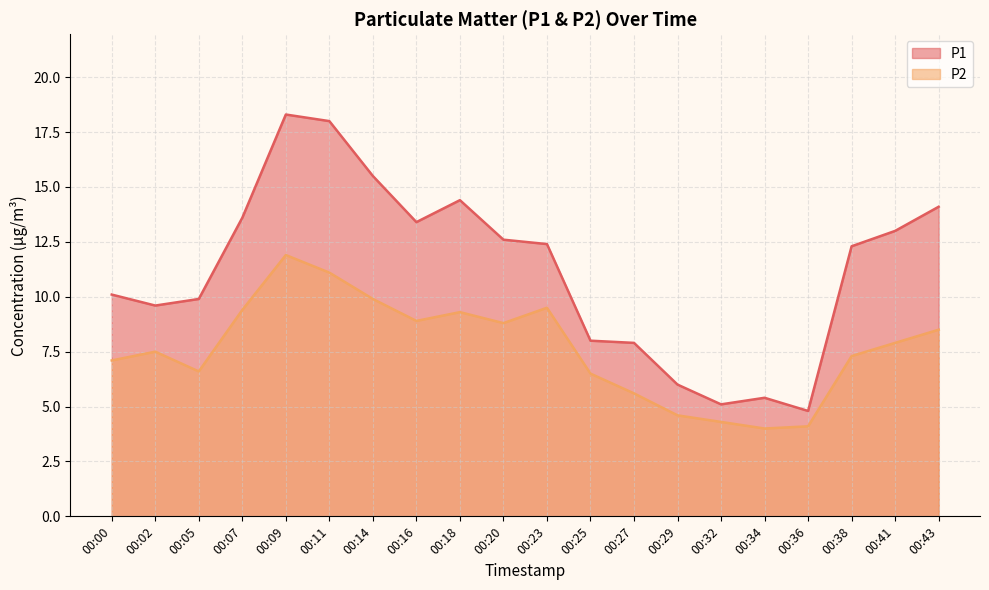

How many lines are shown in the chart?

2